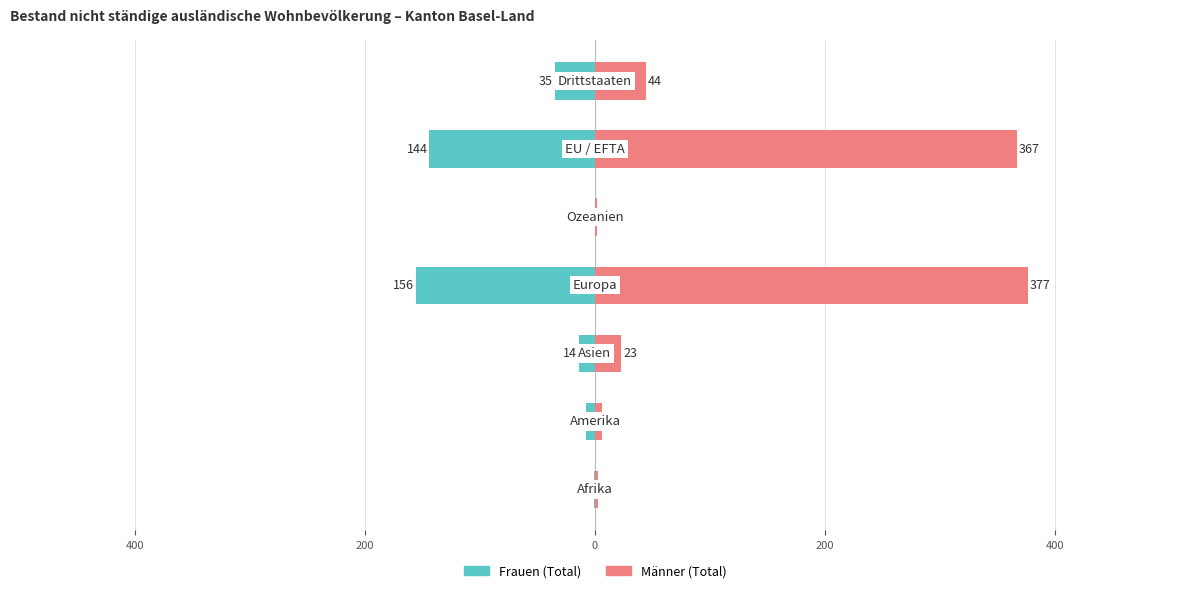

Which series changed the most between 400 and 200?

Frauen (Total)